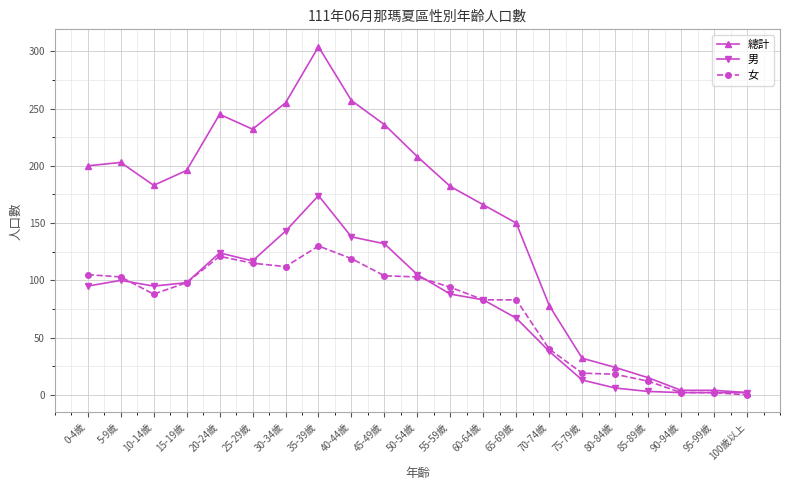

Which series has the widest spread of values?

總計